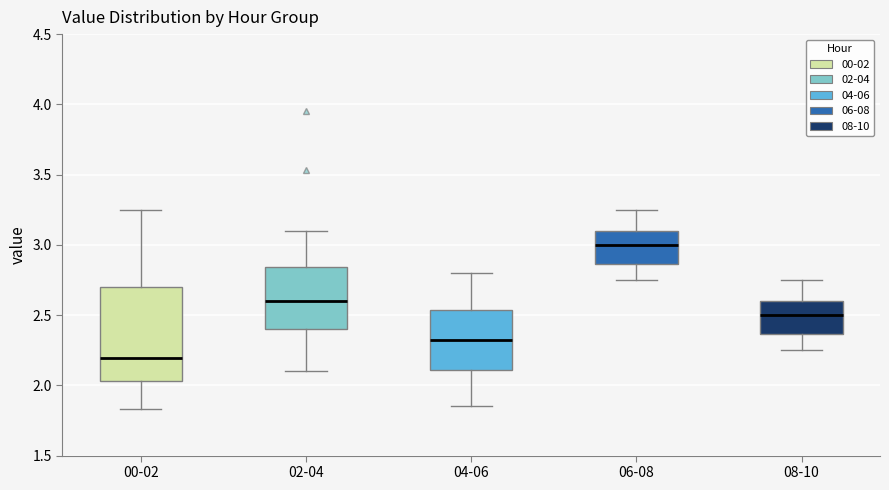

Which box's median line is the highest?

06-08